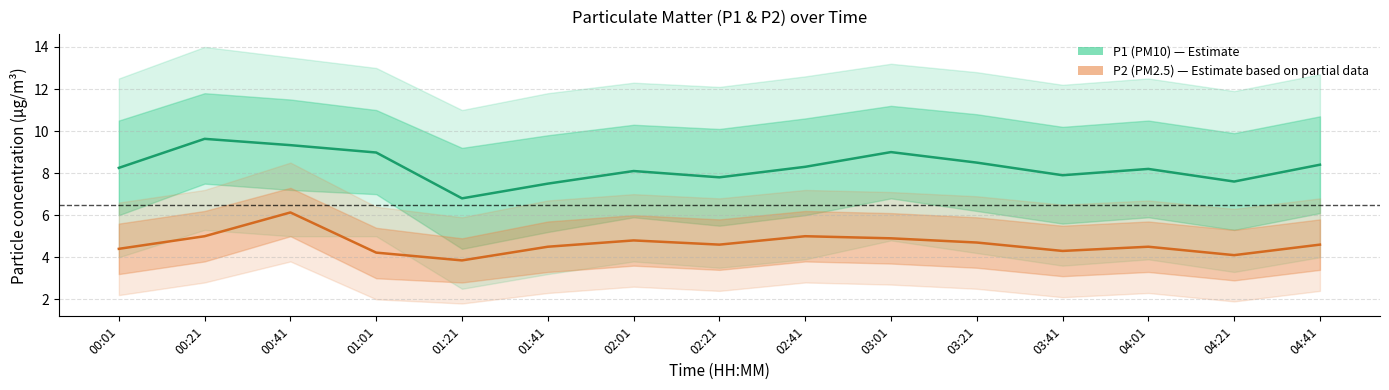

How many data points does each series have?

15